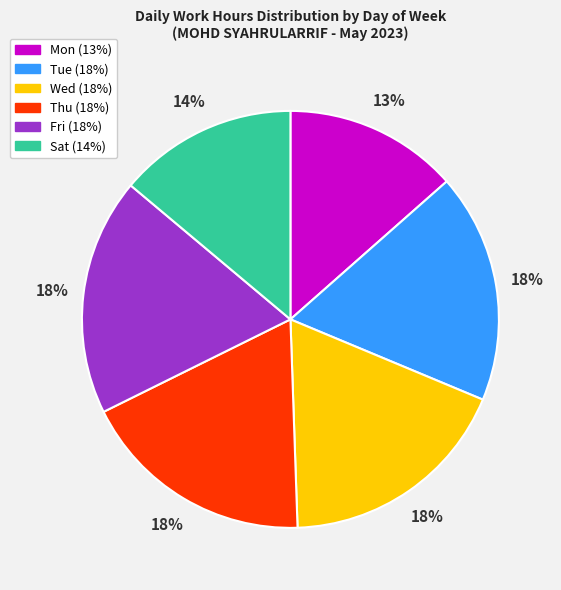

To the nearest percent, what is the difference between the largest and smallest slice percentages?

5%